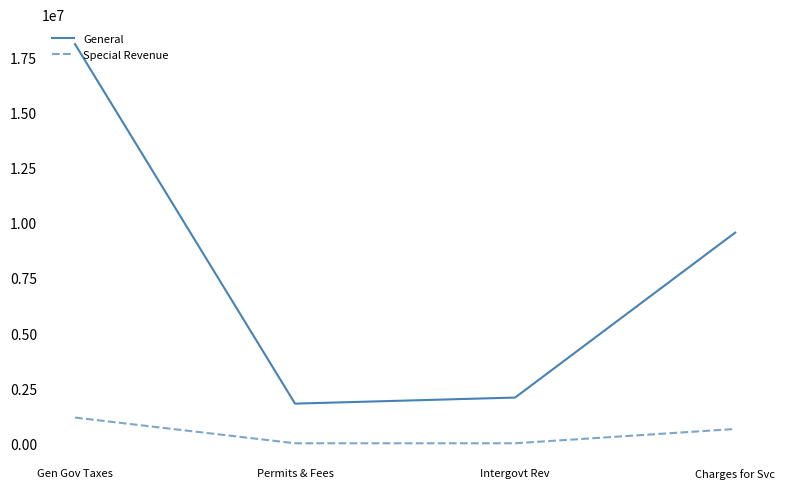

What is the difference between the maximum and minimum values in the Special Revenue series?

1166140